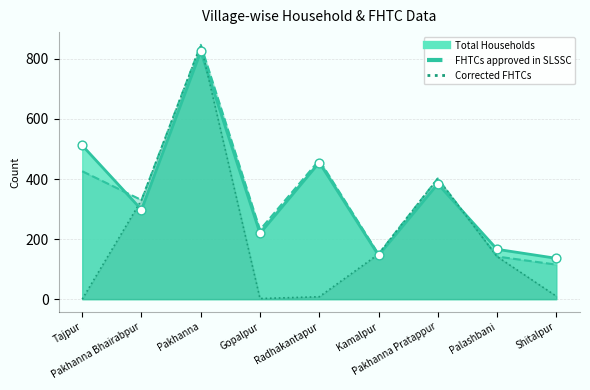

Which series has the largest Y range (max minus min)?

Corrected FHTCs line